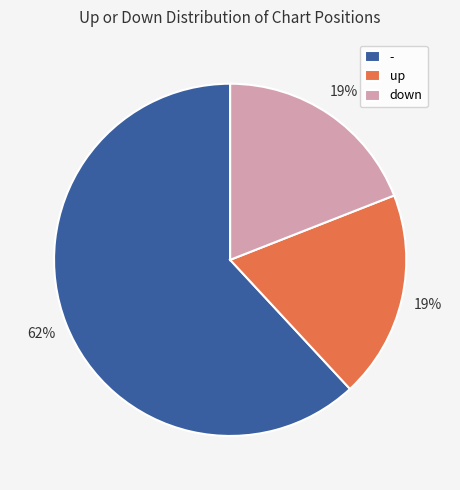

Between - and down, which is larger?

-